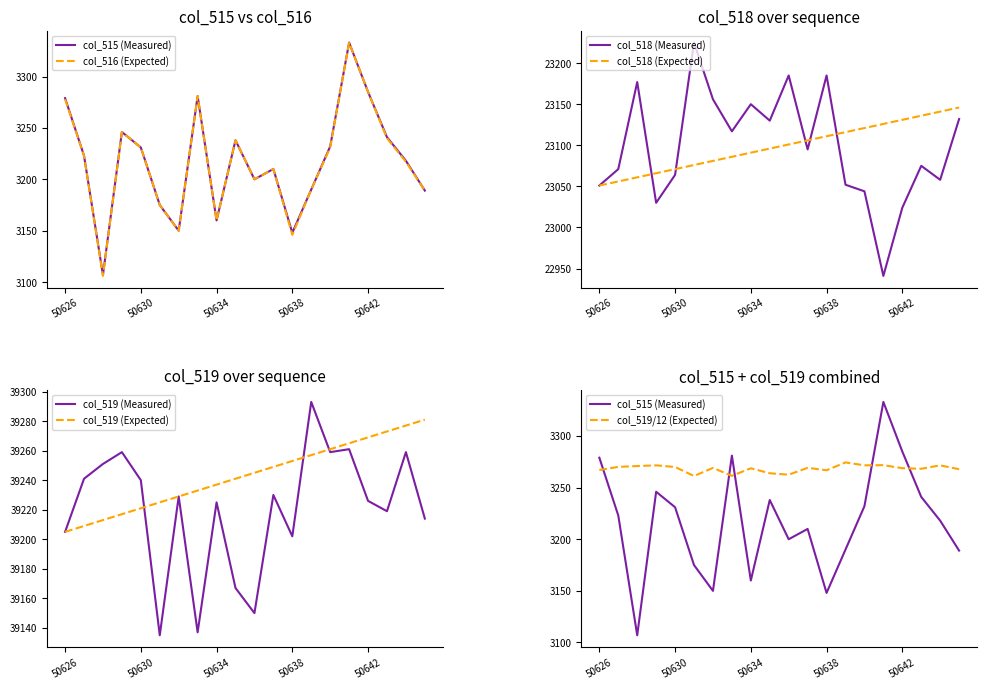

True or false: col_515 and col_518 intersect in this chart.

False